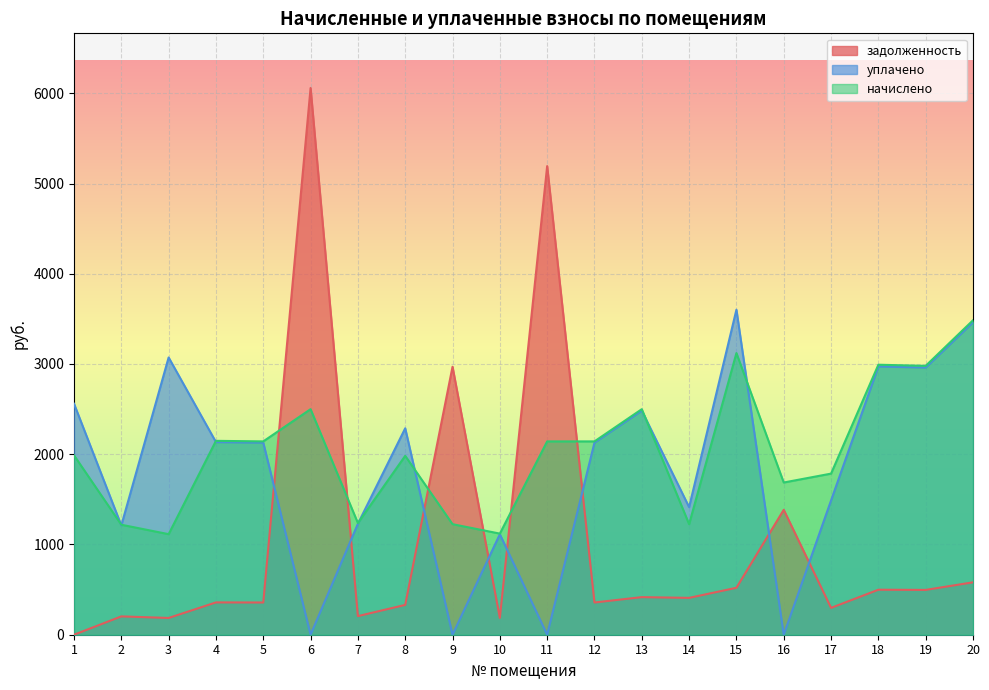

What is the difference between the second highest and second lowest values in the уплачено series?

3462.2